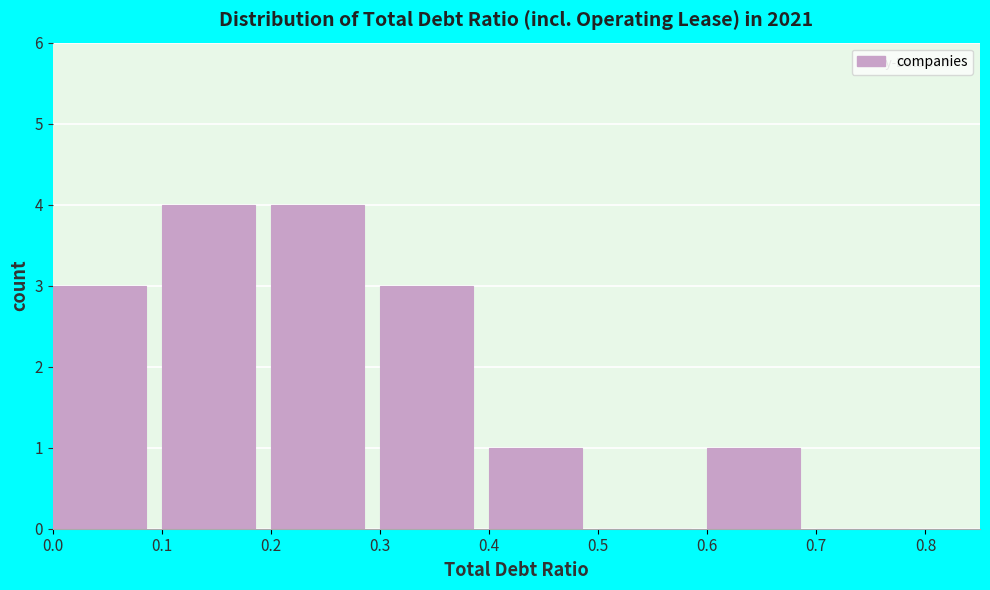

Reading left to right, transcribe this chart: for each bar, give the range it covers on the x-axis and its height. The values are not printed on the chart, so give them approximately, as read against the axis.

0.0 to 0.1: 3
0.1 to 0.2: 4
0.2 to 0.3: 4
0.3 to 0.4: 3
0.4 to 0.5: 1
0.5 to 0.6: 0
0.6 to 0.7: 1
0.7 to 0.8: 0